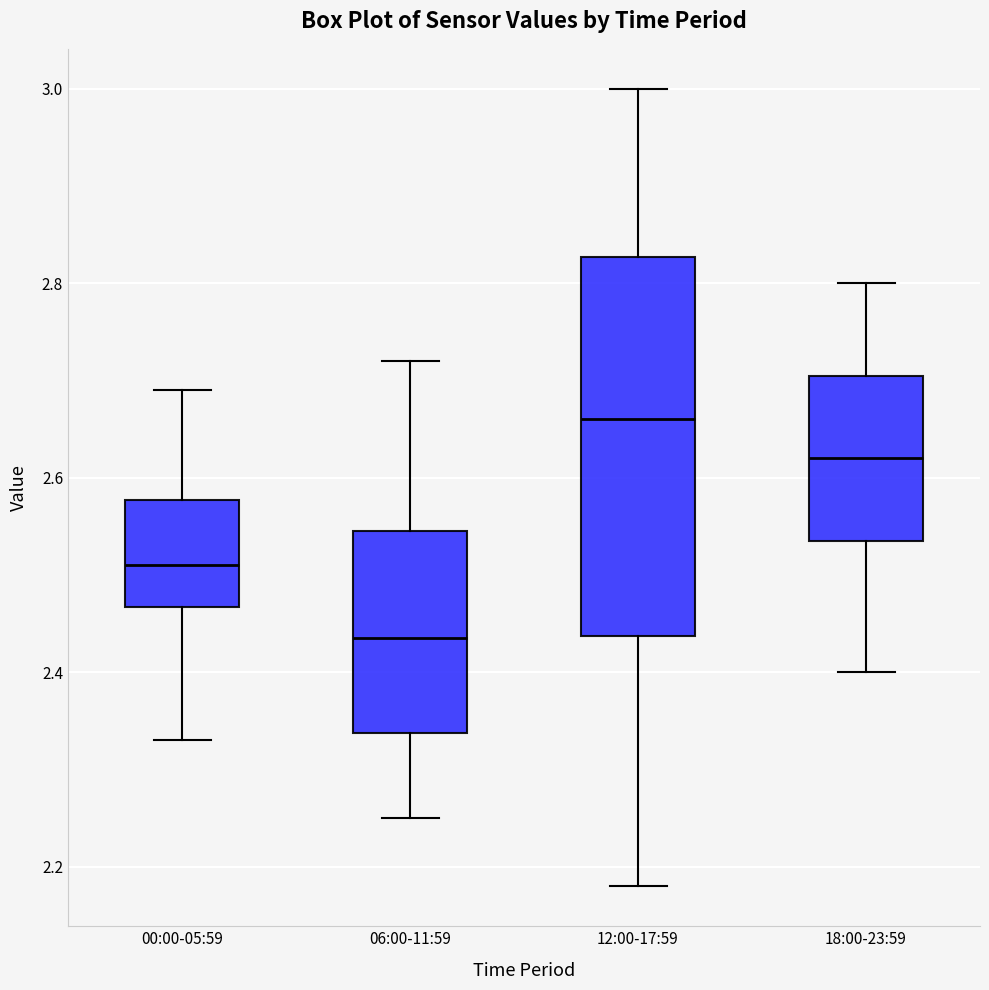

Which box is the tallest, from its lower edge to its upper edge?

12:00-17:59